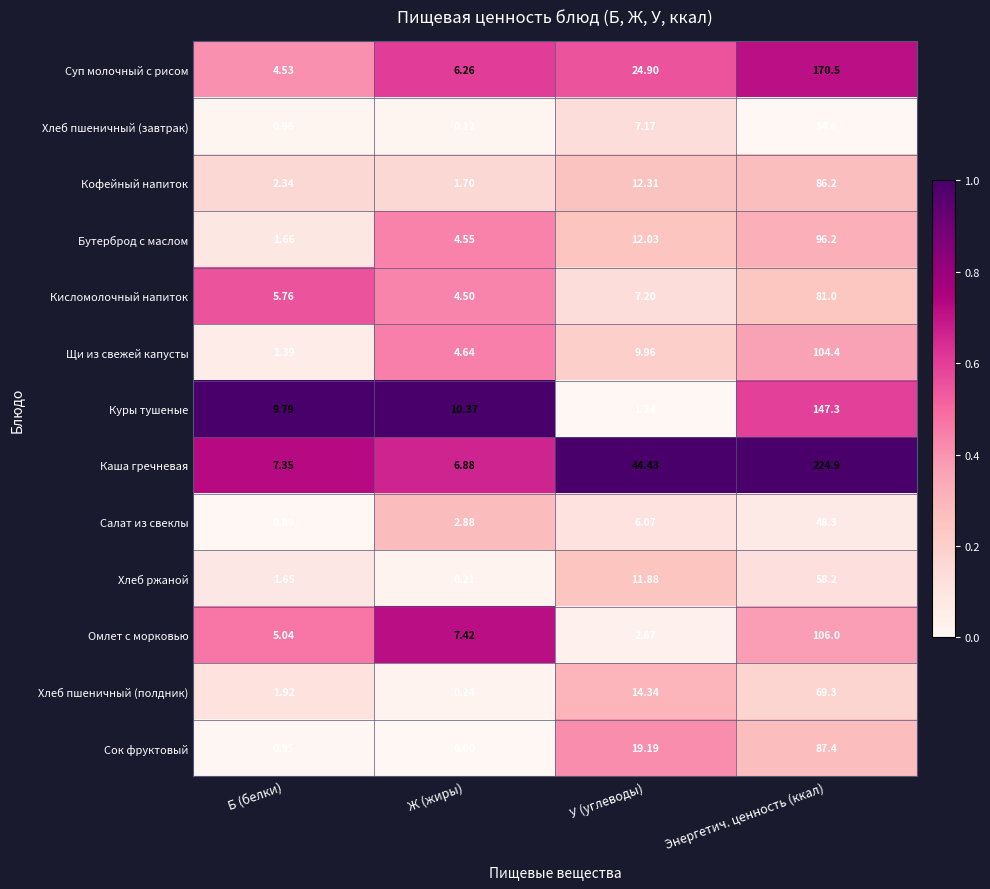

Which series changed the most between У (углеводы) and Энергетич. ценность (ккал)?

Каша гречневая